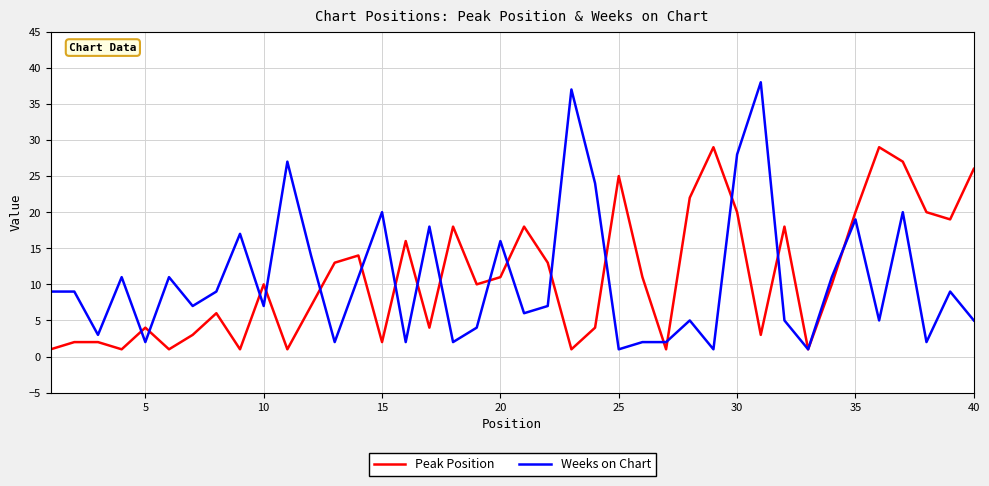

Rank the series by their maximum value, from highest to lowest.

Weeks on Chart, Peak Position